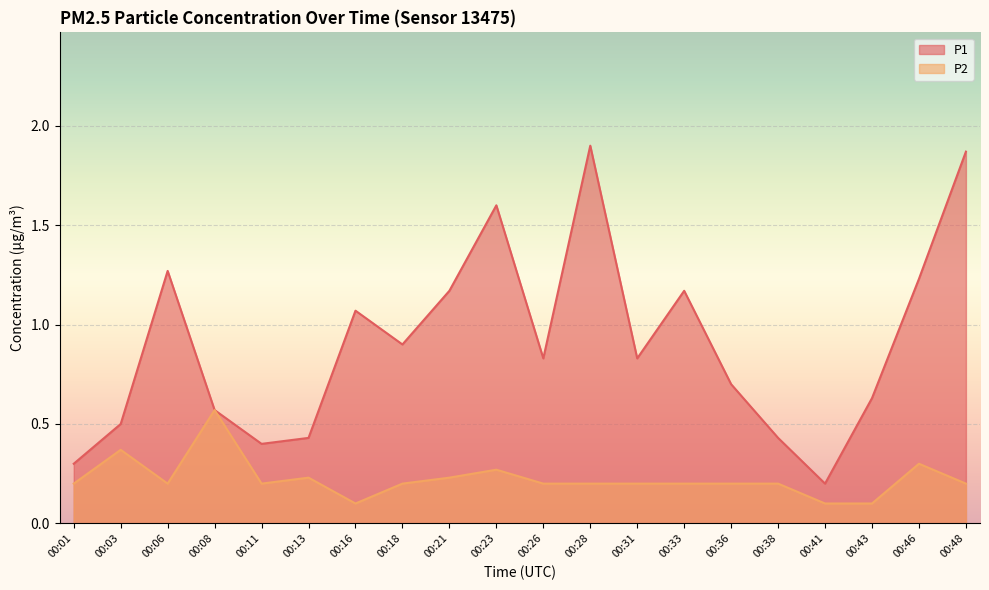

True or false: P1 has a value of 1.9 at 00:33.

False